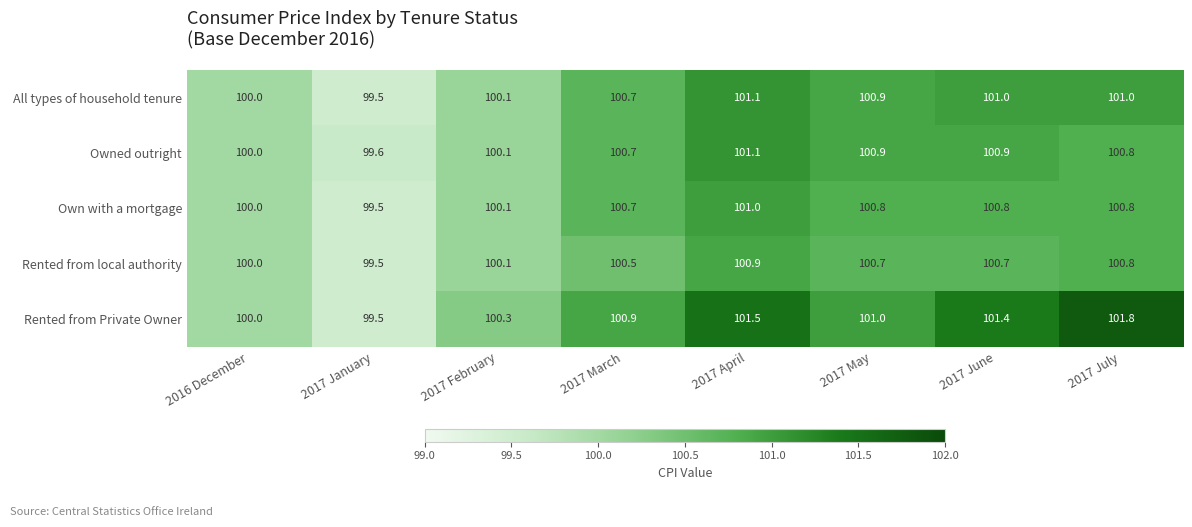

Is it true that All types of household tenure equals 100.9 at 2017 May?

True